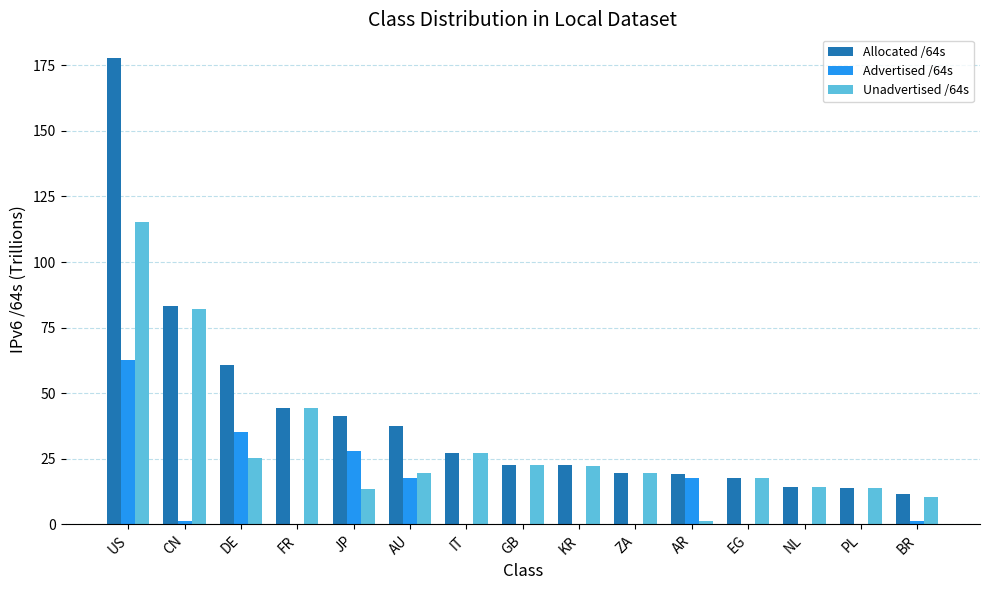

What is the spread (max minus min) of values at DE?

35.4